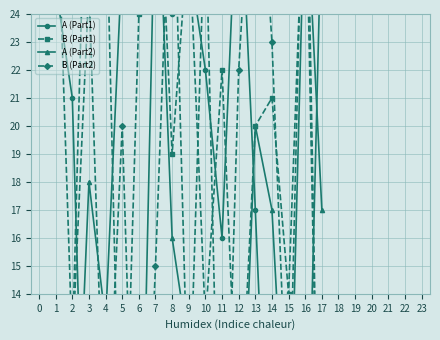

List the labels in order of A (Part2) value, largest first.

6, 7, 16, 5, 13, 3, 14, 17, 8, 4, 9, 11, 1, 15, 12, 2, 10